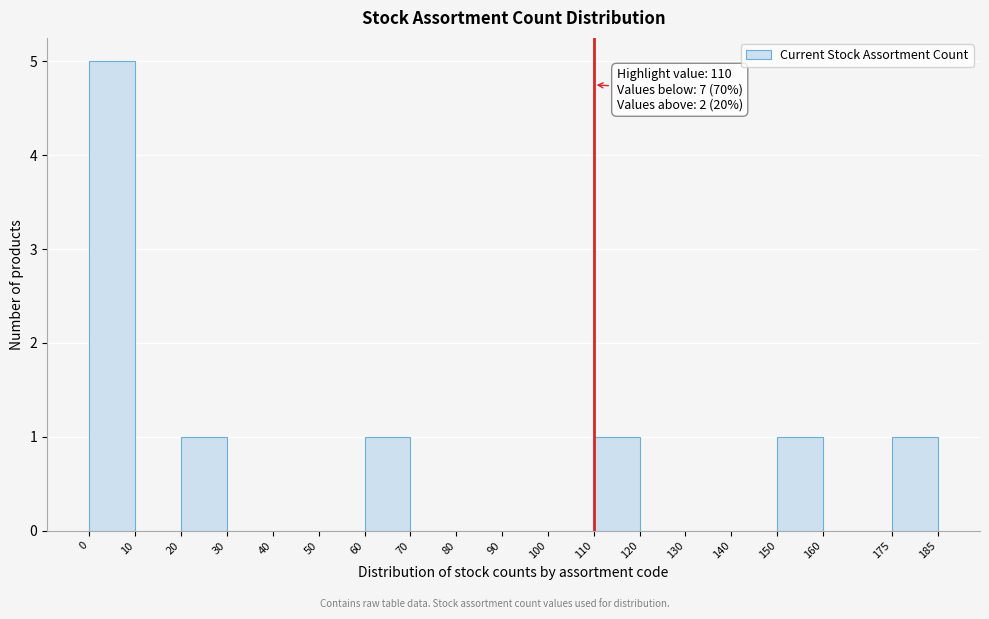

Over which range of the x-axis is the bar tallest?

0 to 10